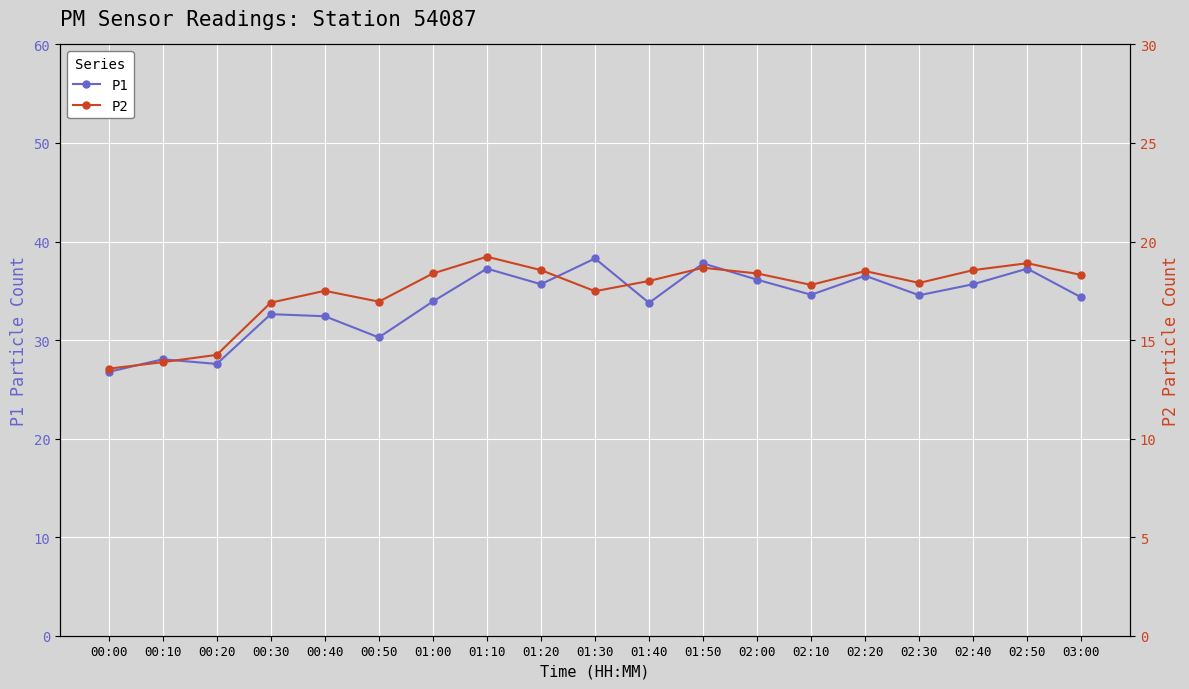

What is the label of the 13th point from the right?

01:00